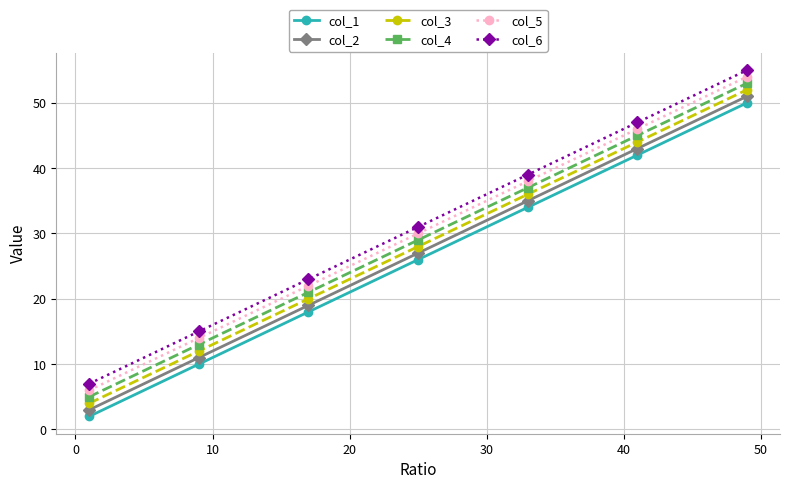

What is the maximum value for col_1?

50